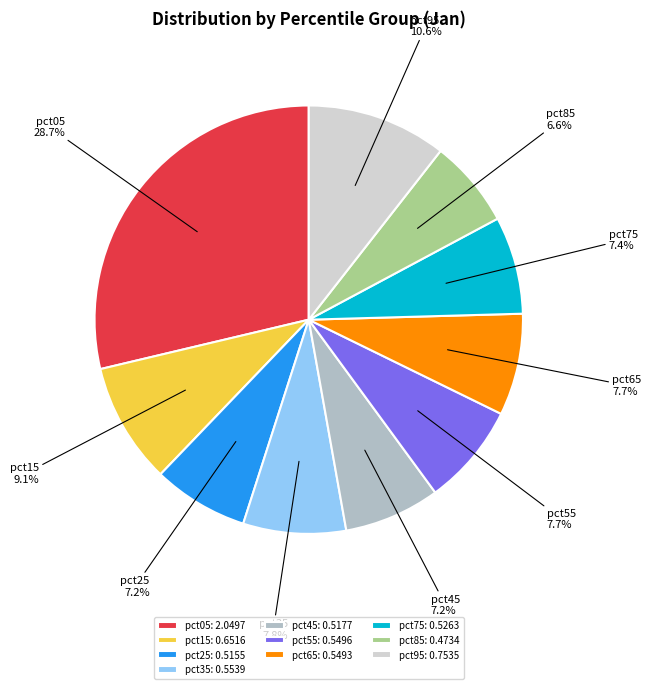

Is it true that pct45 is 7% of the pie?

True